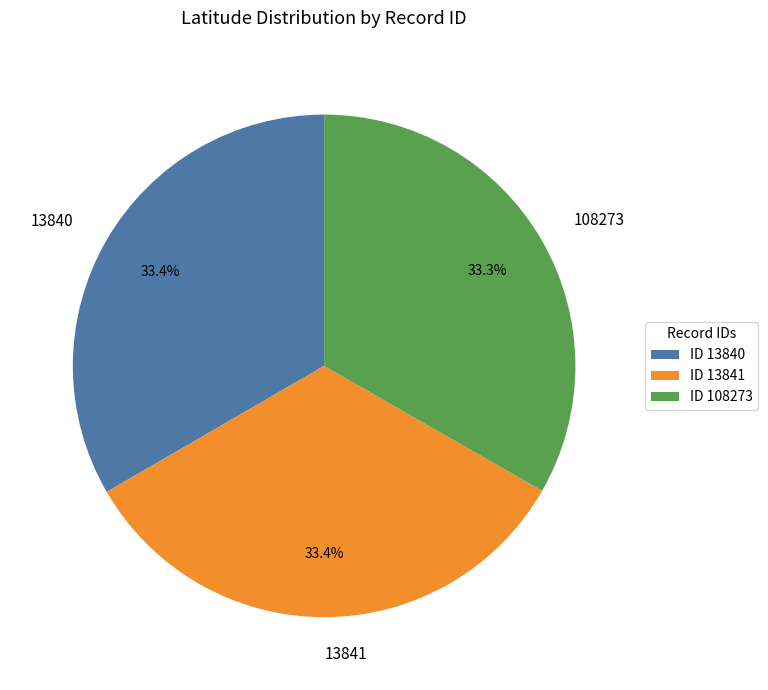

How many segments does this pie chart have?

3